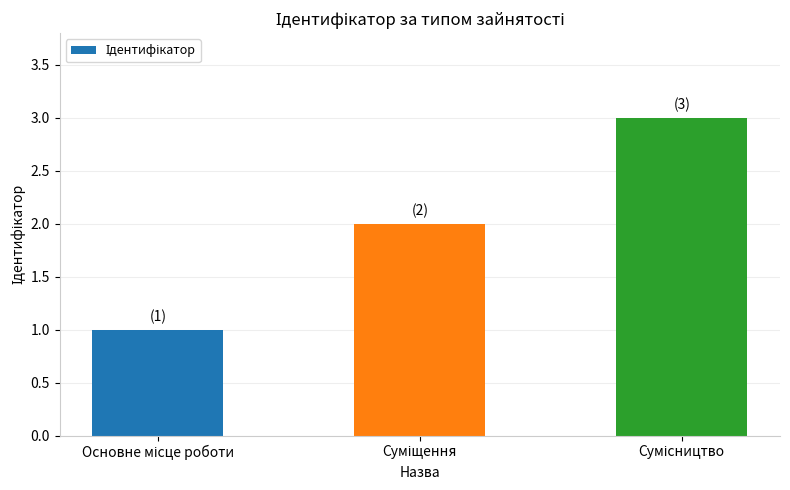

How many values are between 1 and 3?

3